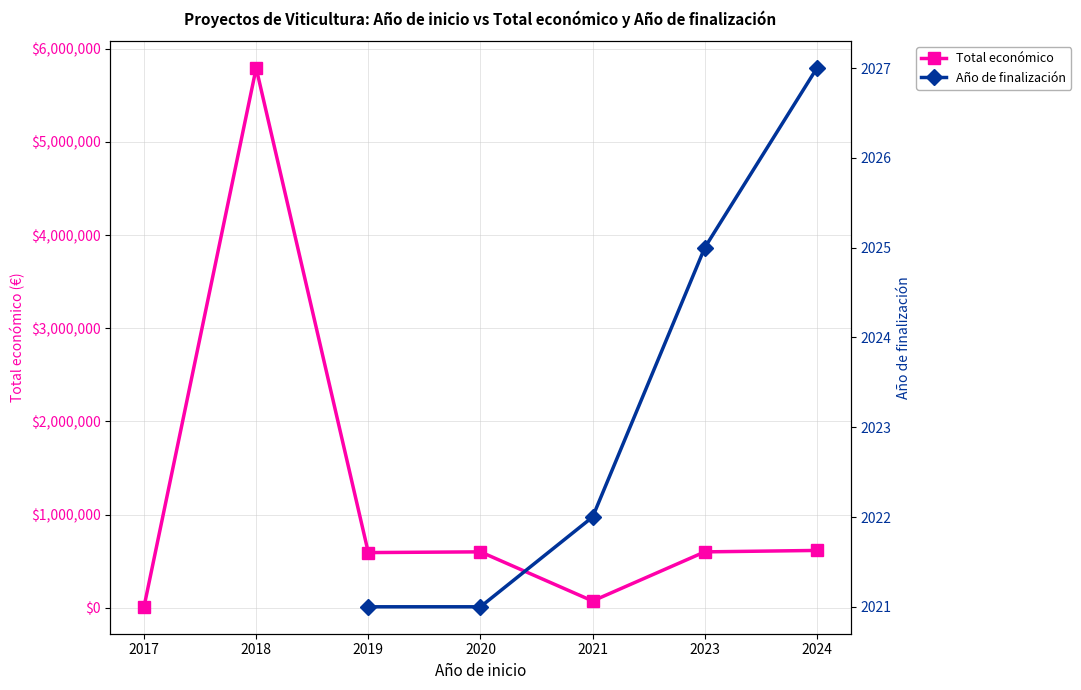

How many lines are shown in the chart?

2